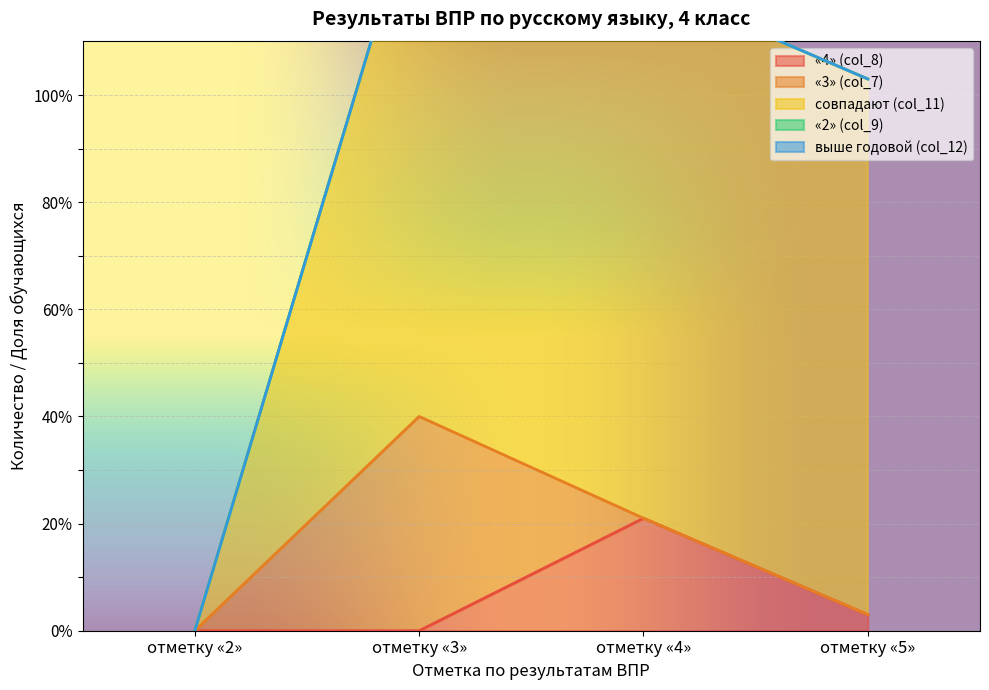

Is it true that совпадают (col_11) equals 100 at отметку «5»?

True